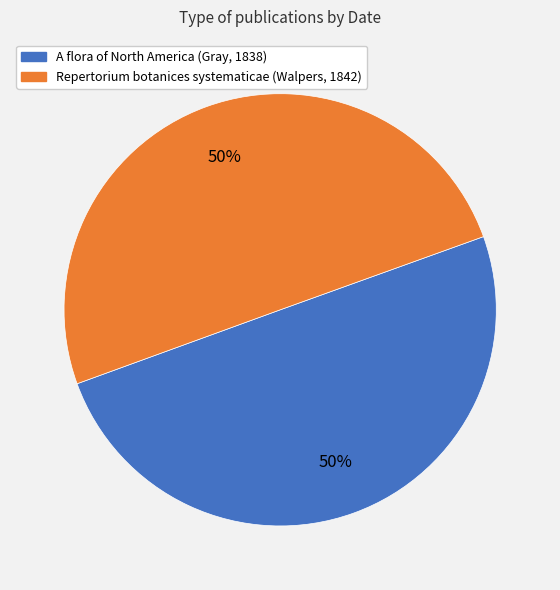

To the nearest percent, what portion does A flora of North America (Gray, 1838) represent?

50%